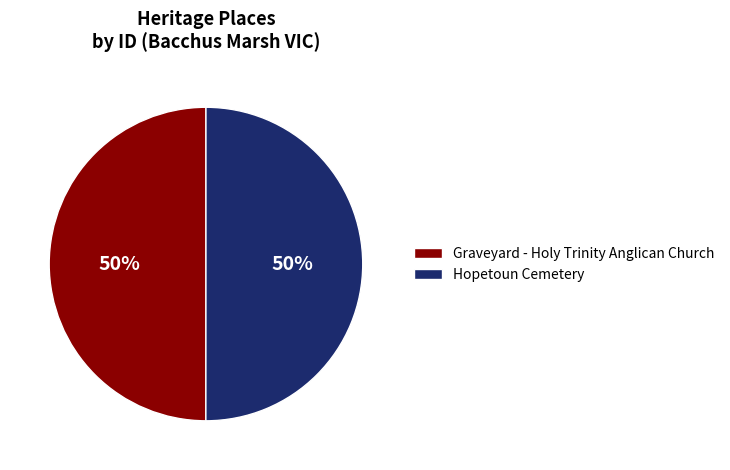

To the nearest percent, what is the combined percentage of Graveyard - Holy Trinity Anglican Church and Hopetoun Cemetery?

100%